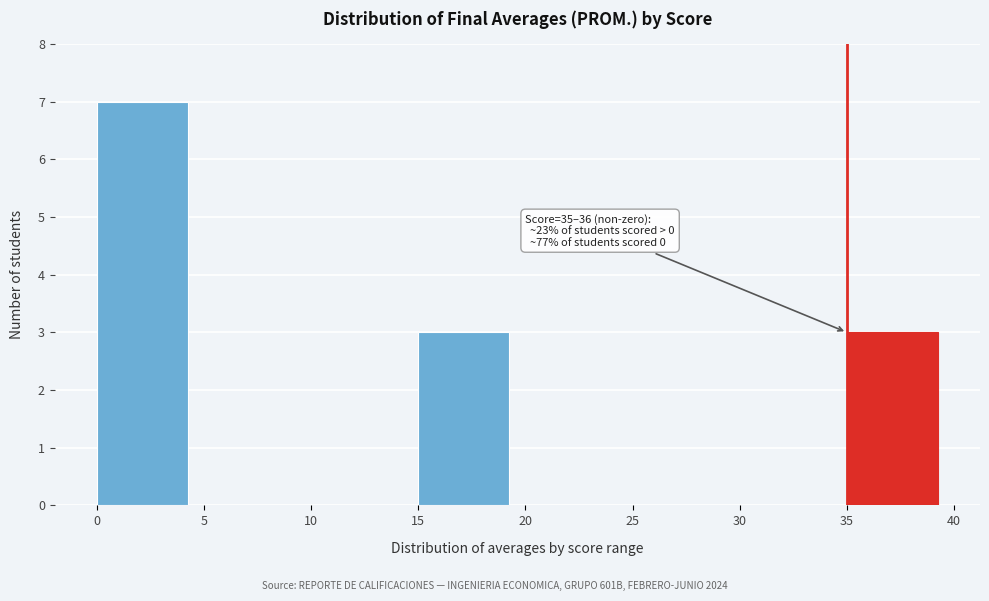

Over which range of the x-axis is the bar tallest?

0 to 5